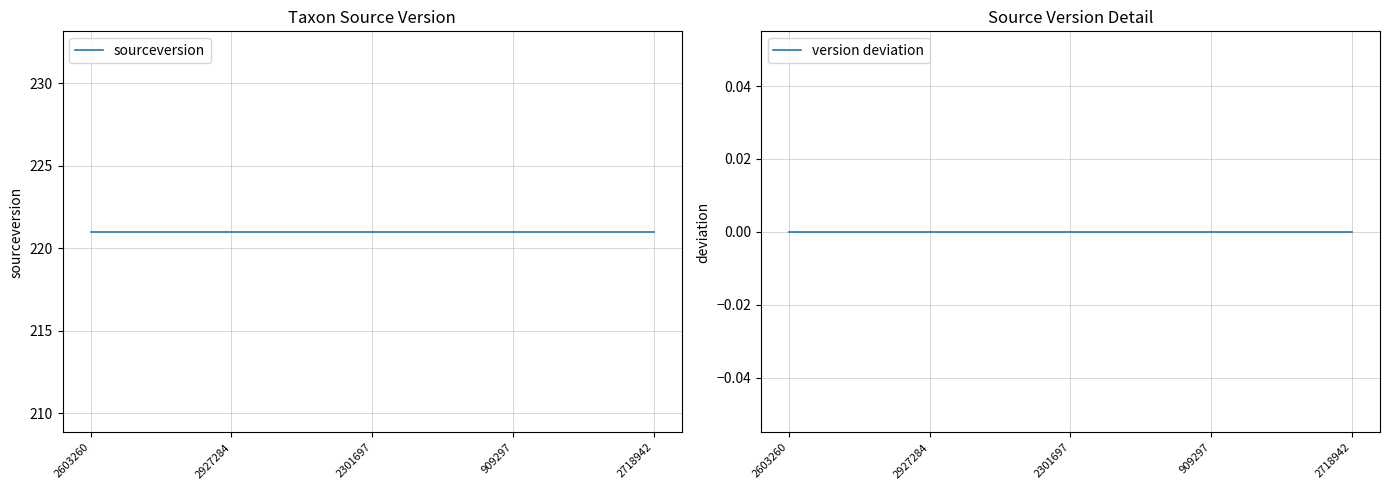

True or false: version deviation and sourceversion intersect in this chart.

False